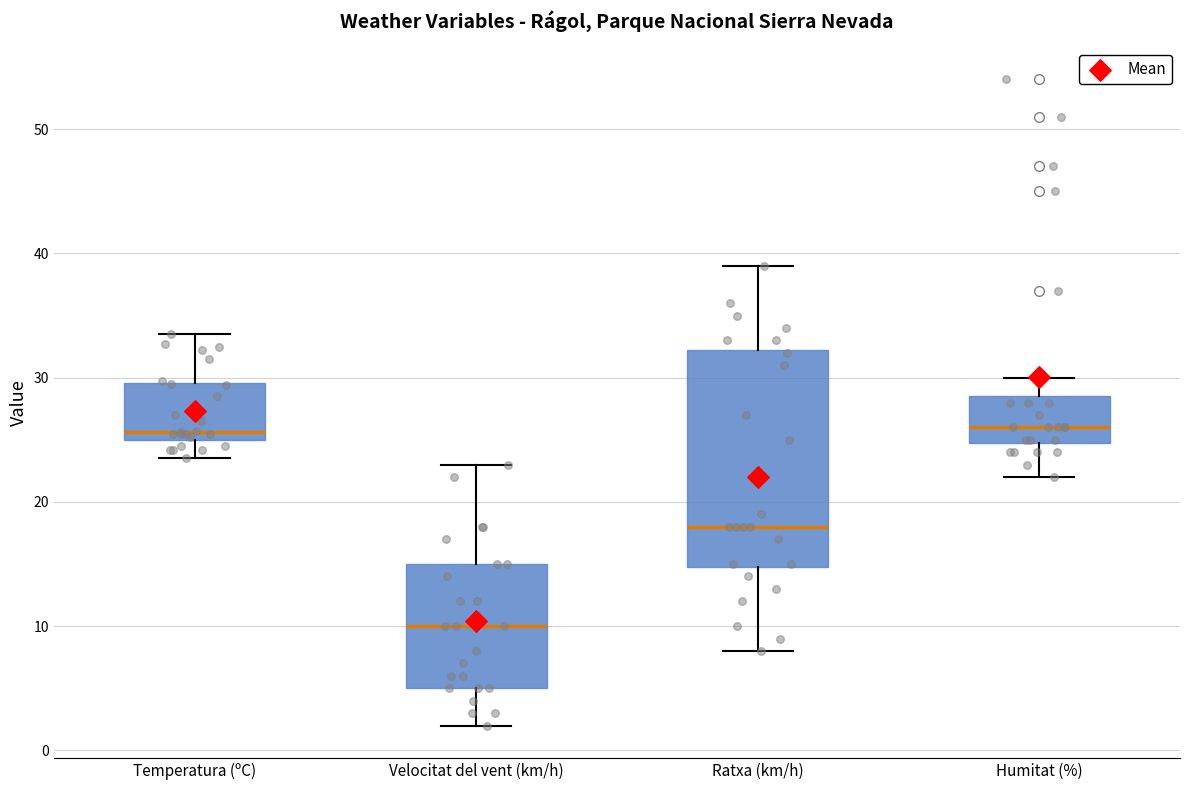

Reading left to right, read every box against the y-axis: the position of its median line, the range the box covers, and the ends of its whiskers. The values are not printed on the chart, so give them approximately, as read against the axis.

Temperatura (ºC): median 26, box 25 to 30, whiskers 24 to 34
Velocitat del vent (km/h): median 10, box 5 to 15, whiskers 2 to 23
Ratxa (km/h): median 18, box 15 to 32, whiskers 8 to 39
Humitat (%): median 26, box 25 to 29, whiskers 22 to 30